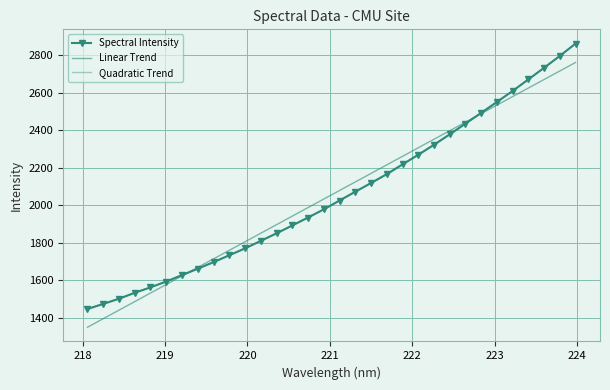

List the series in order of their peak value, lowest first.

Linear Trend, Quadratic Trend, Spectral Intensity